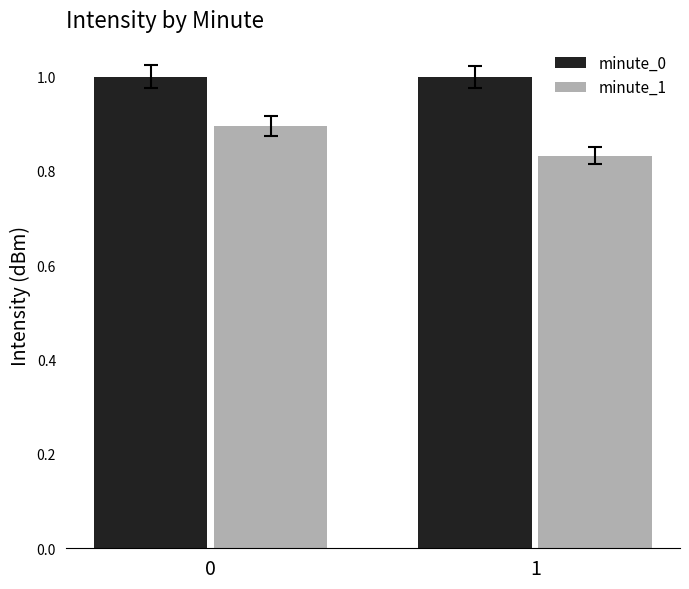

What is the value of the minute_1 bar at the 1st from the left?

0.9